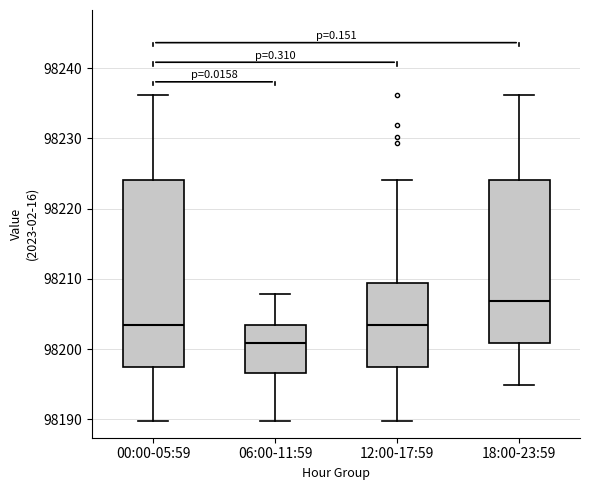

Reading left to right, read every box against the y-axis: the position of its median line, the range the box covers, and the ends of its whiskers. The values are not printed on the chart, so give them approximately, as read against the axis.

00:00-05:59: median 98204, box 98197 to 98224, whiskers 98190 to 98236
06:00-11:59: median 98201, box 98197 to 98204, whiskers 98190 to 98208
12:00-17:59: median 98204, box 98197 to 98209, whiskers 98190 to 98224
18:00-23:59: median 98207, box 98201 to 98224, whiskers 98195 to 98236